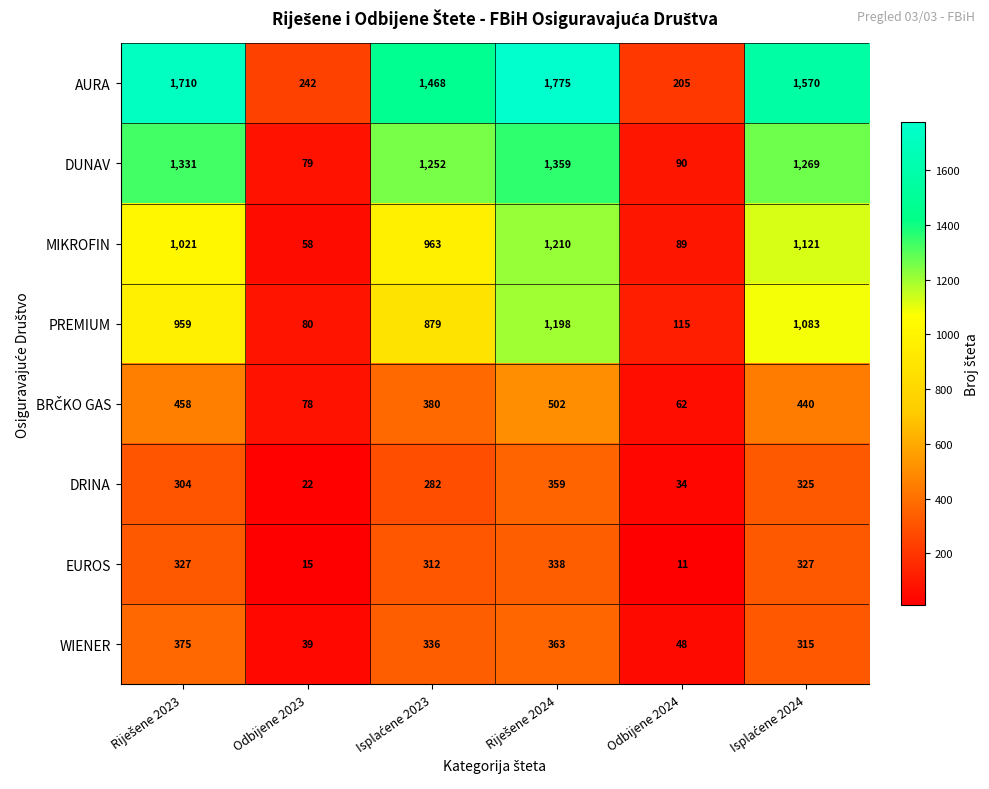

How many categories are shown in the chart?

6